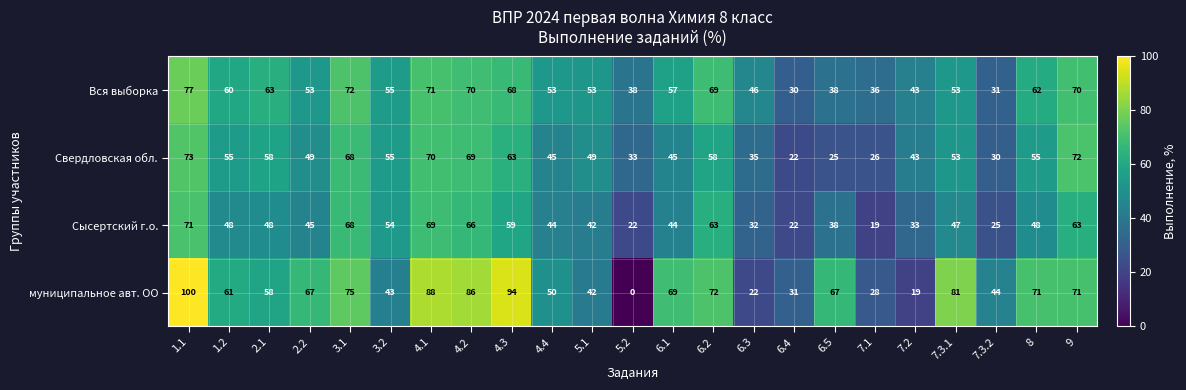

List the series in order of their peak value, lowest first.

Сысертский г.о., Свердловская обл., Вся выборка, муниципальное авт. ОО